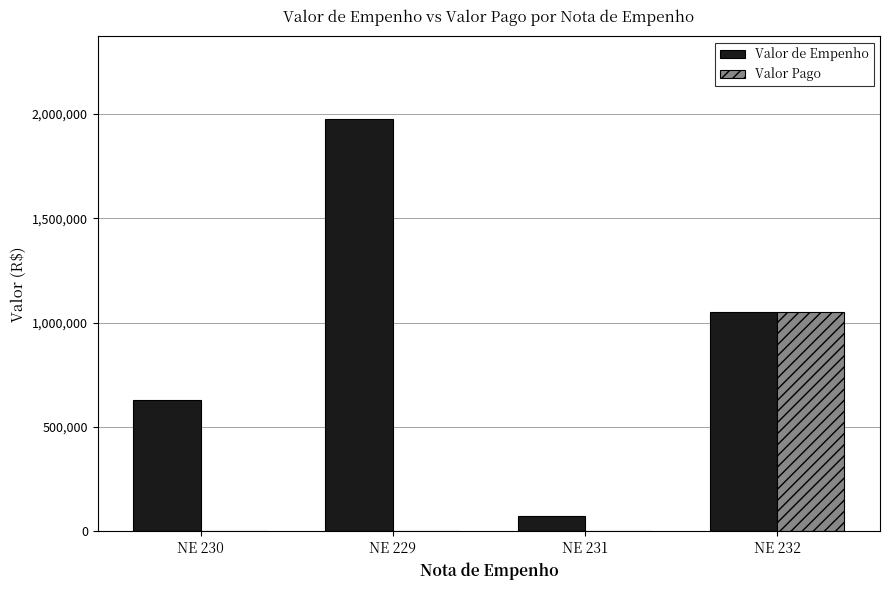

Which series changed the most between NE 231 and NE 232?

Valor Pago